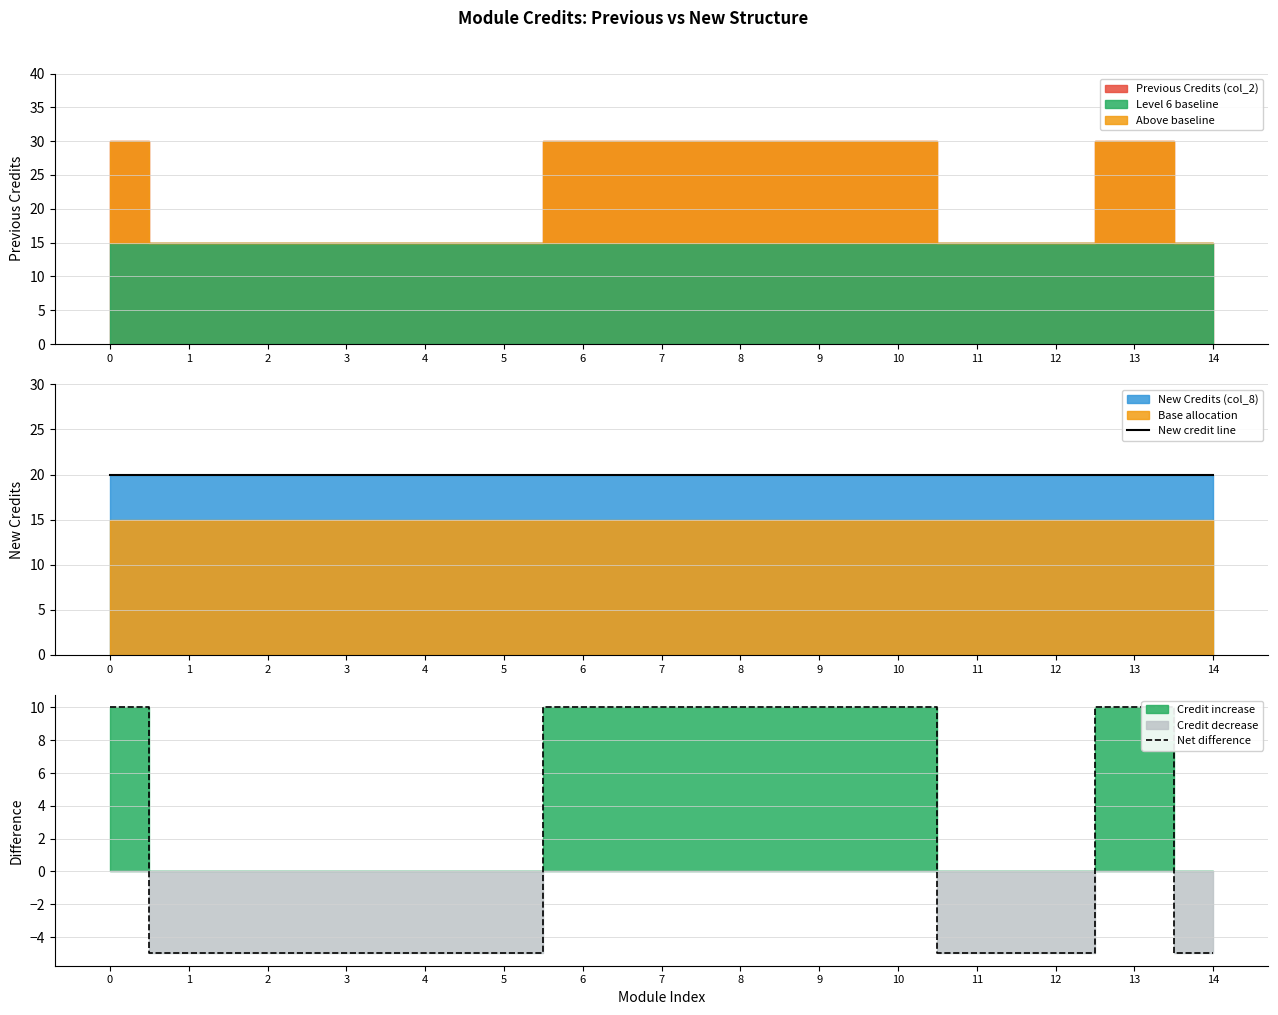

What value does the New credit line series have at 11?

20